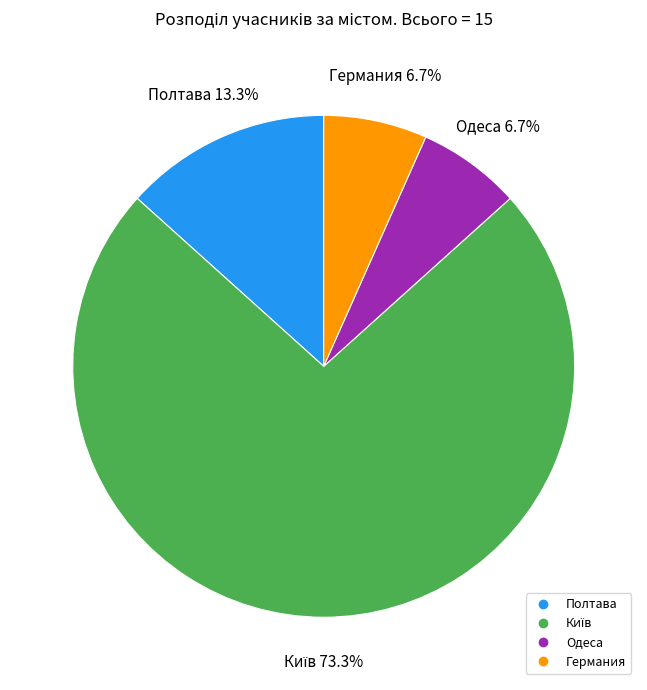

What portion of the pie excludes Германия?

93.3%